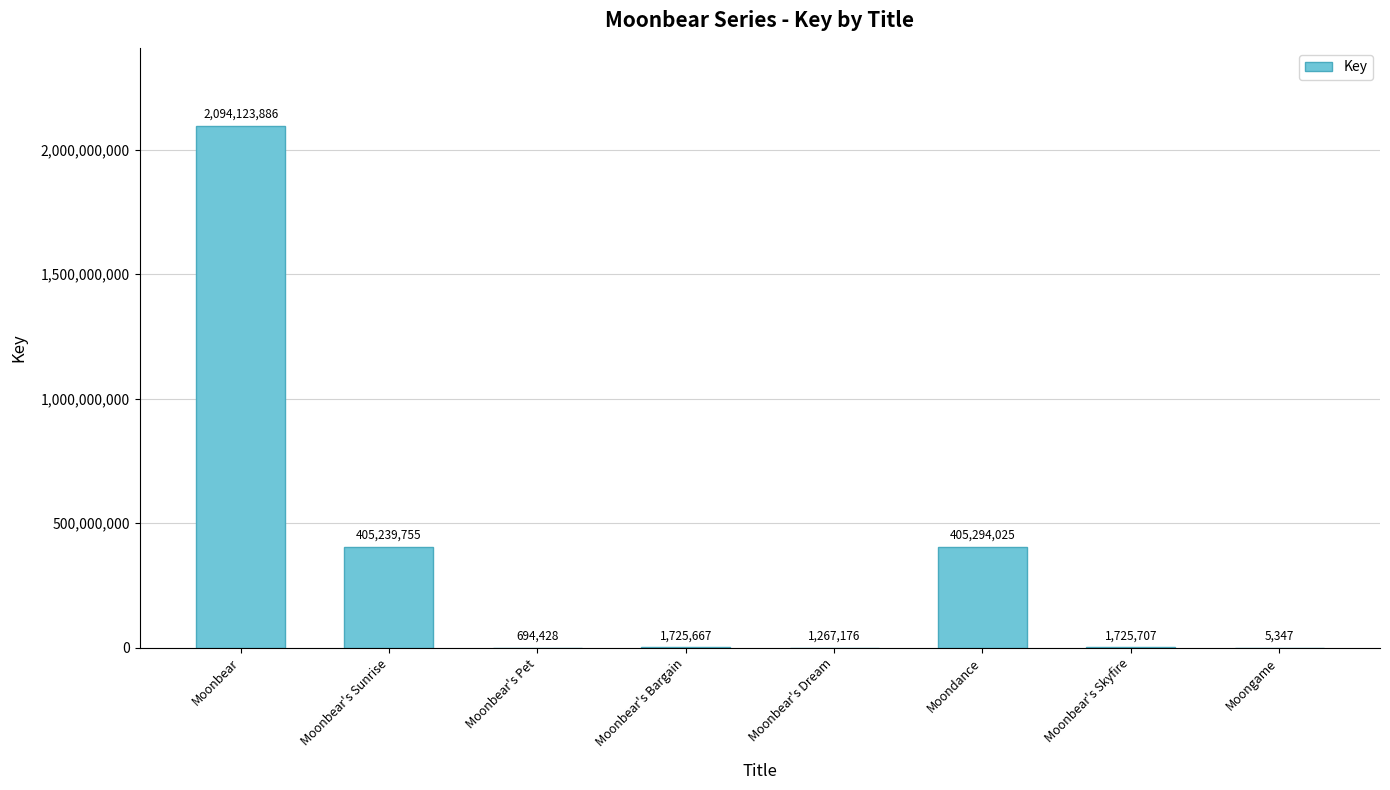

How many distinct data groups are displayed?

1